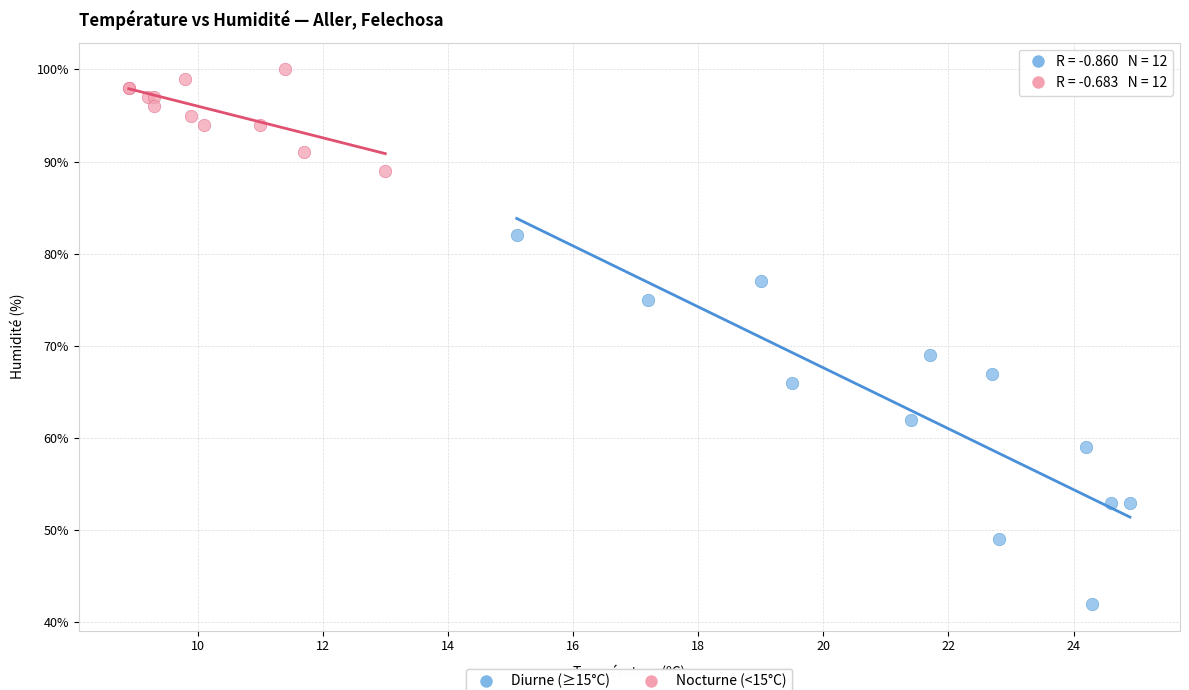

Which series contains the highest Y value?

Nocturne (<15°C)